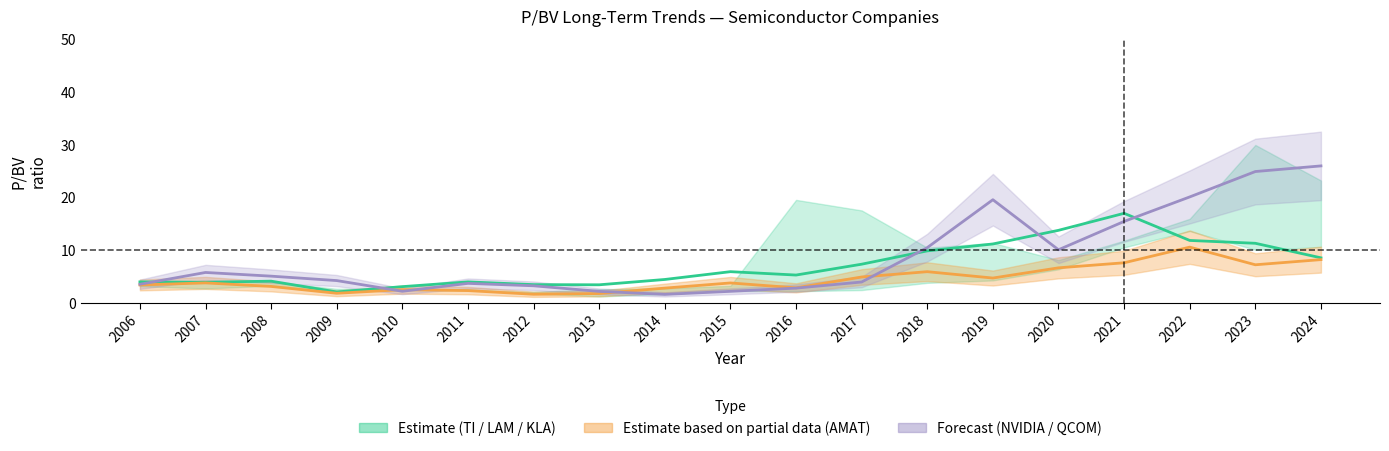

Which category has the highest value in the Texas Instruments Inc. series?

2021